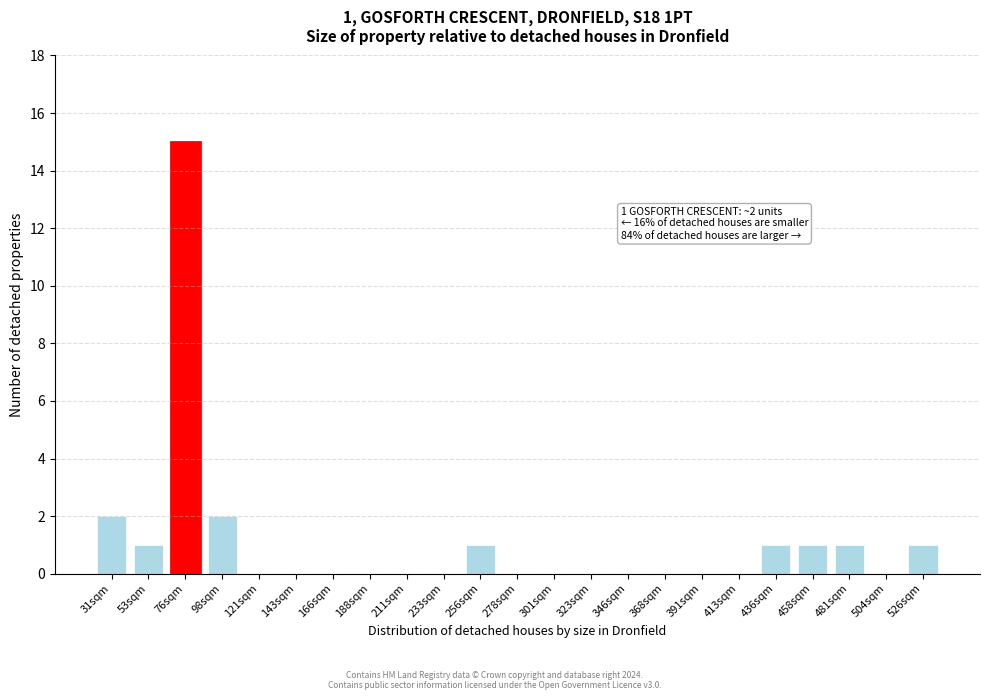

Reading left to right, extract all data points from this chart.

31sqm=2	53sqm=1	76sqm=15	98sqm=2	121sqm=0	143sqm=0	166sqm=0	188sqm=0	211sqm=0	233sqm=0	256sqm=1	278sqm=0	301sqm=0	323sqm=0	346sqm=0	368sqm=0	391sqm=0	413sqm=0	436sqm=1	458sqm=1	481sqm=1	504sqm=0	526sqm=1